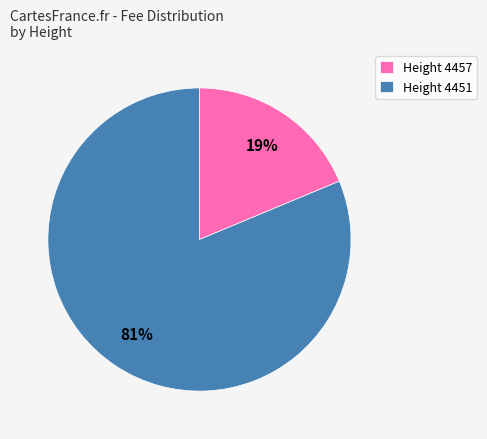

Between Height 4457 and Height 4451, which is larger?

Height 4451